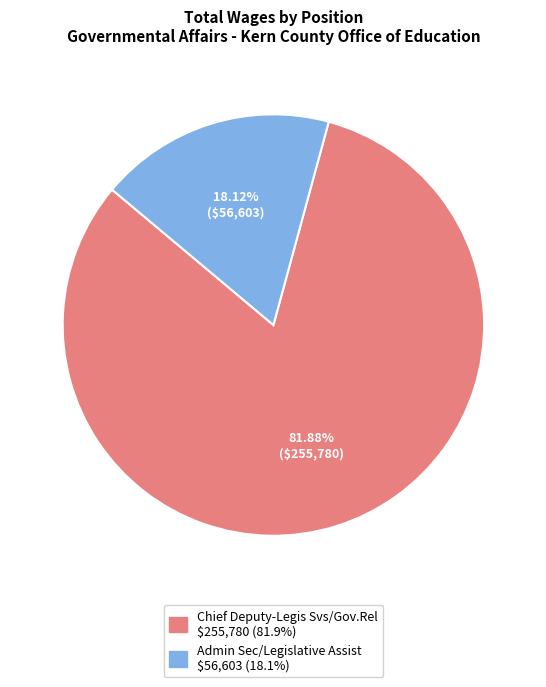

Count the number of slices in the pie.

2